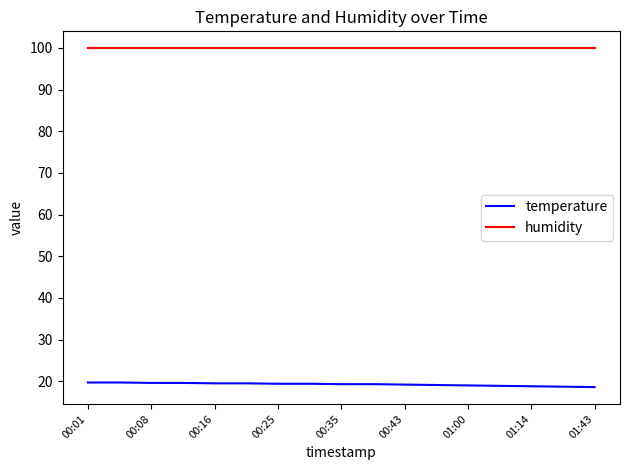

True or false: temperature and humidity intersect in this chart.

False